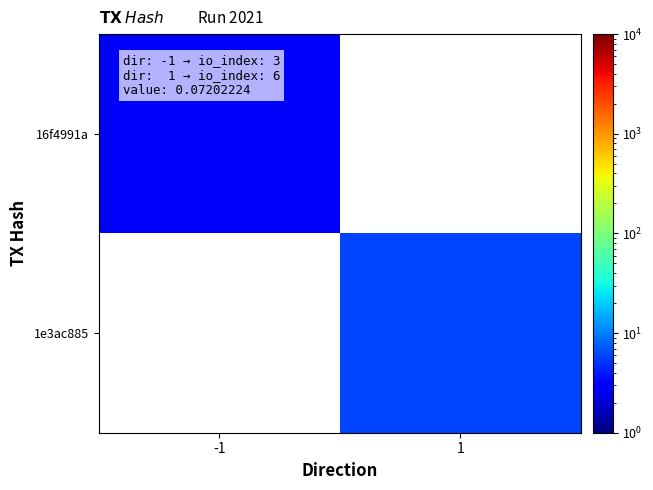

Is it true that 16f4991a equals 4.4 at -1?

False